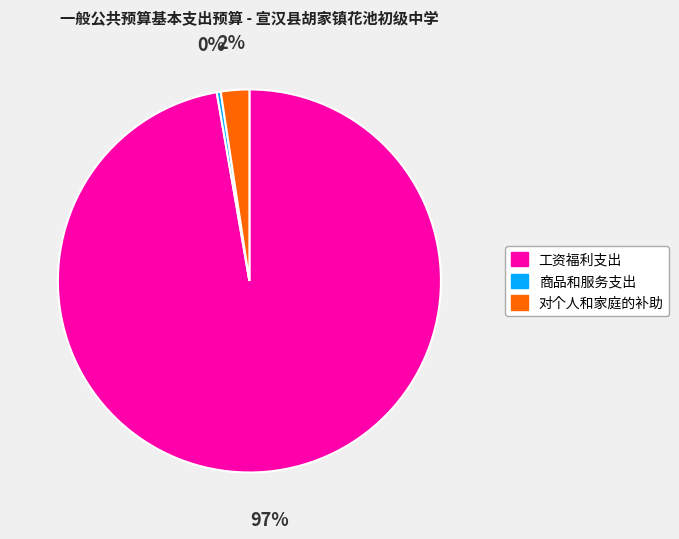

How many segments does this pie chart have?

3